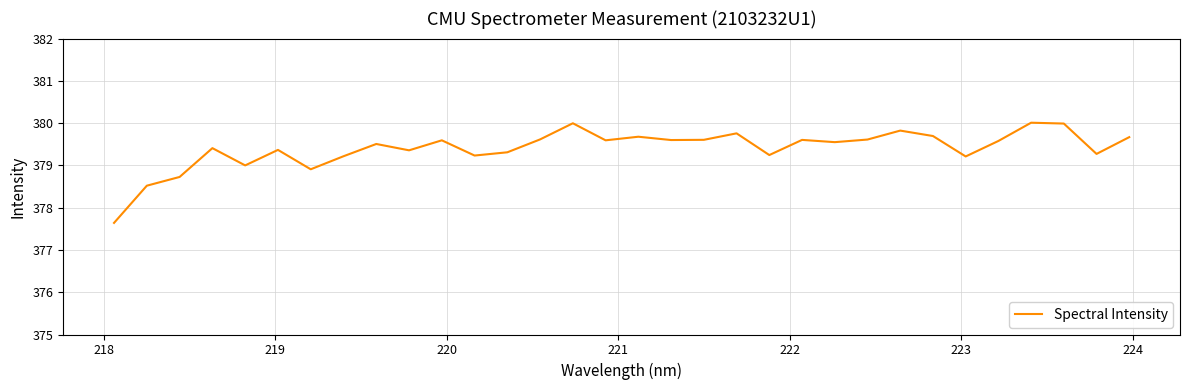

What is the smallest value displayed?

377.6